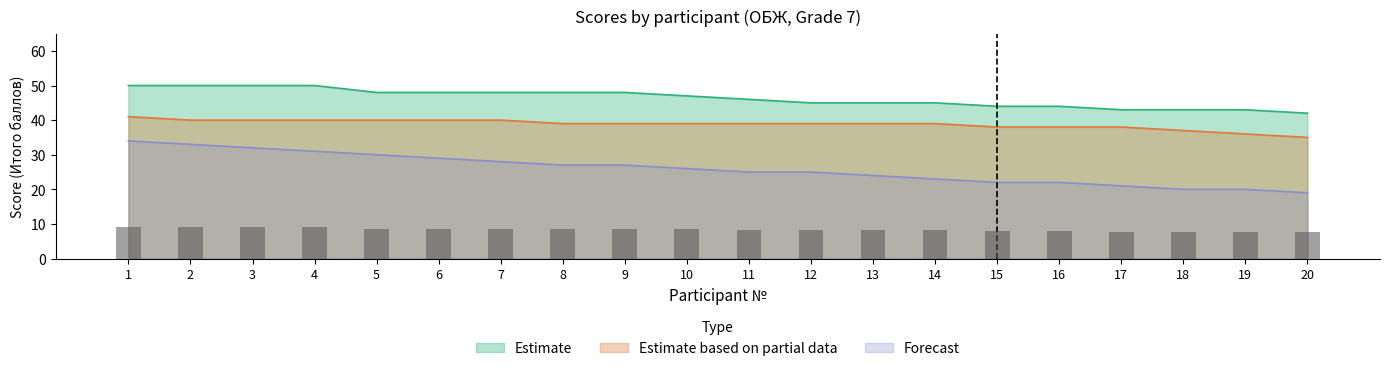

How many values in the Estimate series are below 47?

10